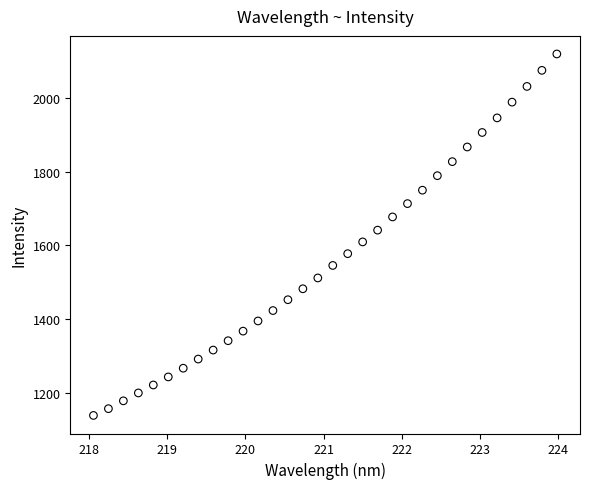

What is the range of Y values (max minus min)?

981.4